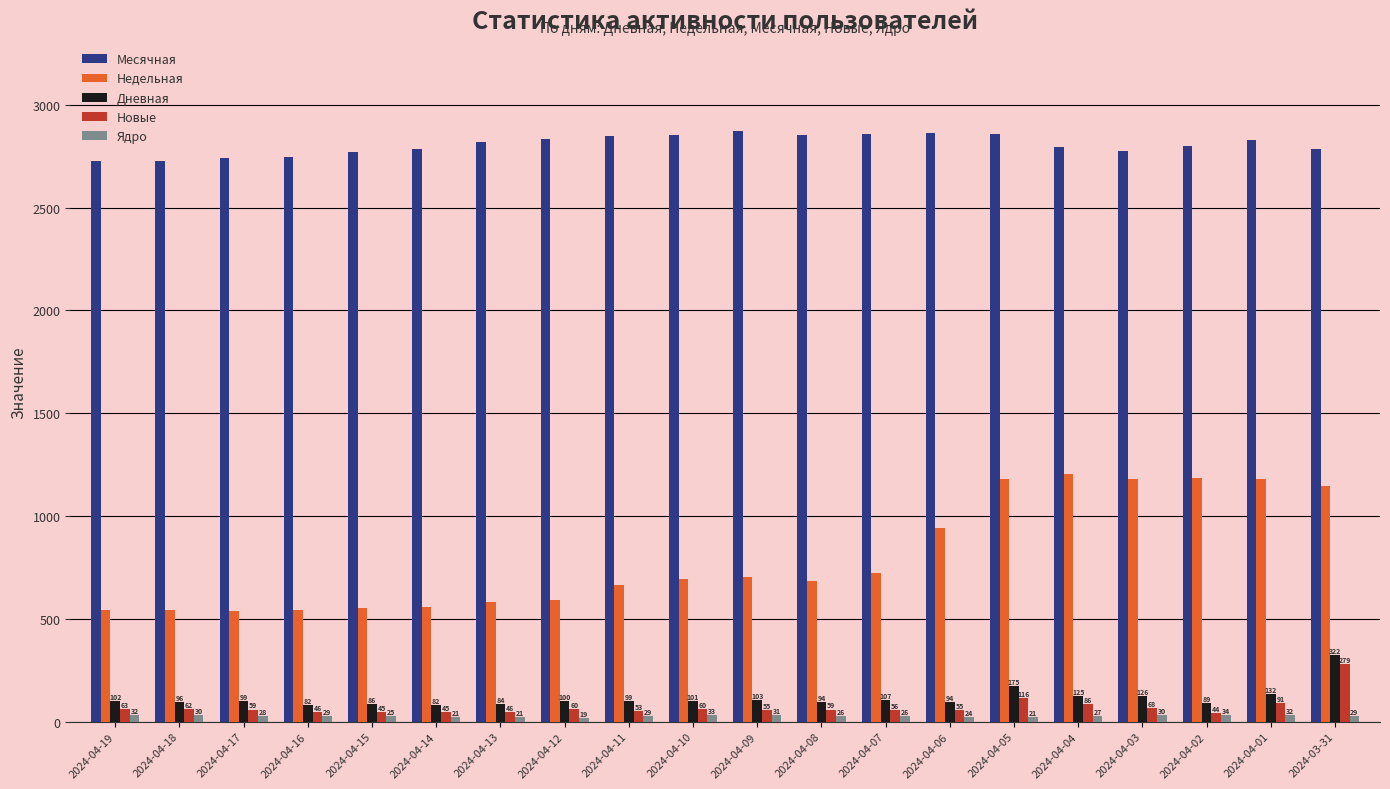

Where is Дневная nearest to the value 202?

2024-04-05